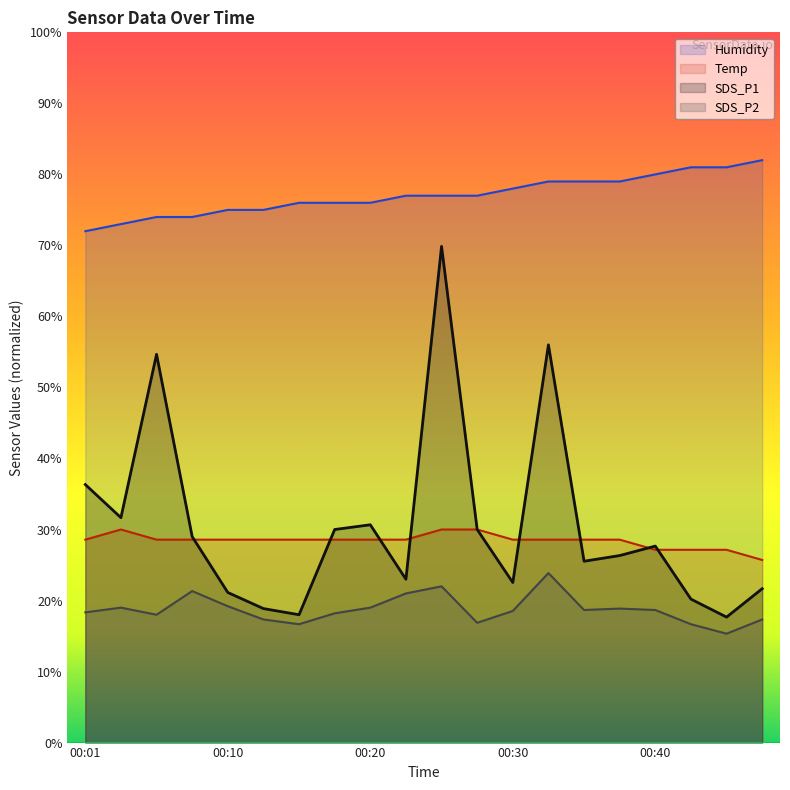

How many distinct data groups are displayed?

4